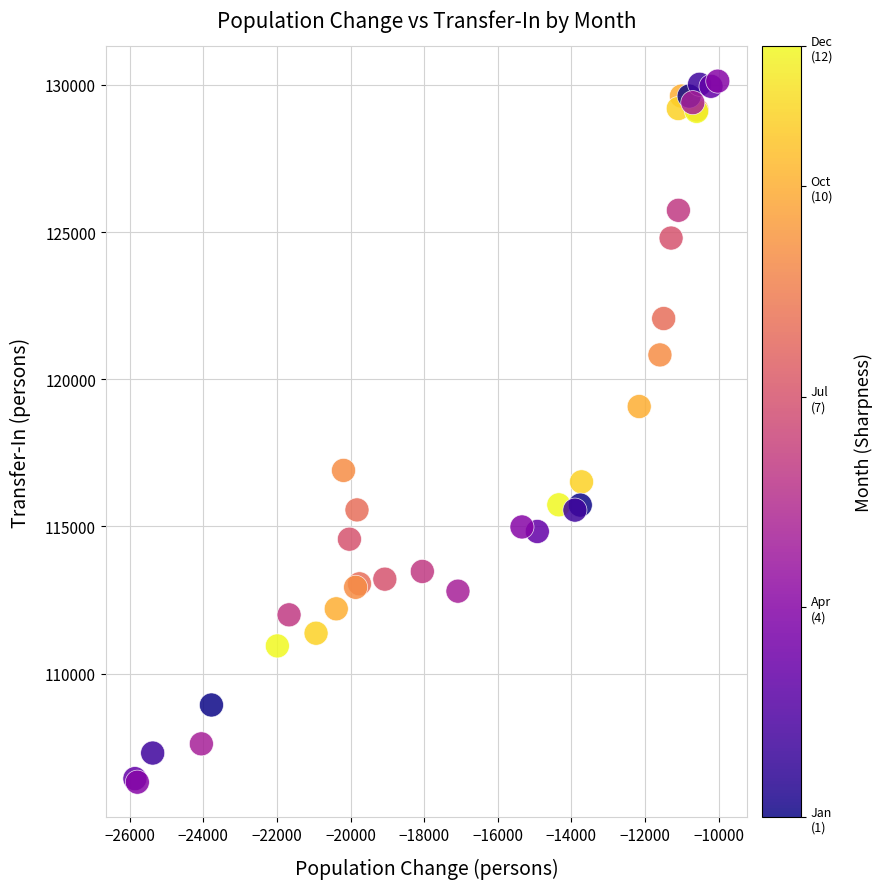

What Y value in the scatter plot is closest to 118218?

119072